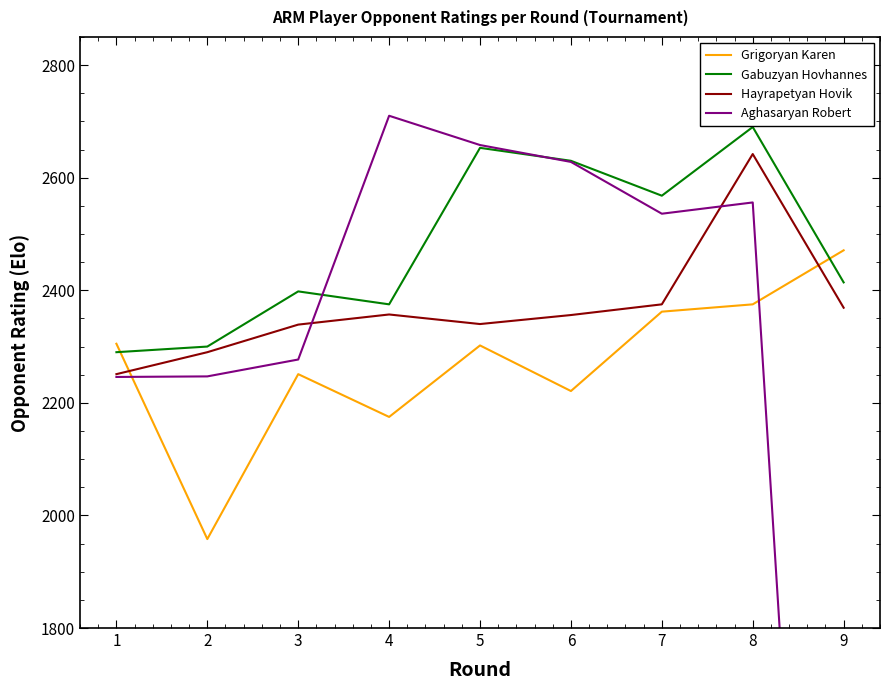

What are all the series names shown in the legend?

Grigoryan Karen, Gabuzyan Hovhannes, Hayrapetyan Hovik, Aghasaryan Robert